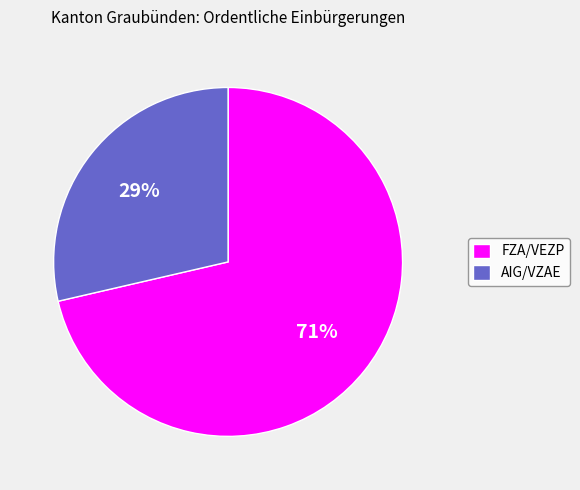

Combined, do AIG/VZAE and FZA/VEZP account for over 50%?

Yes